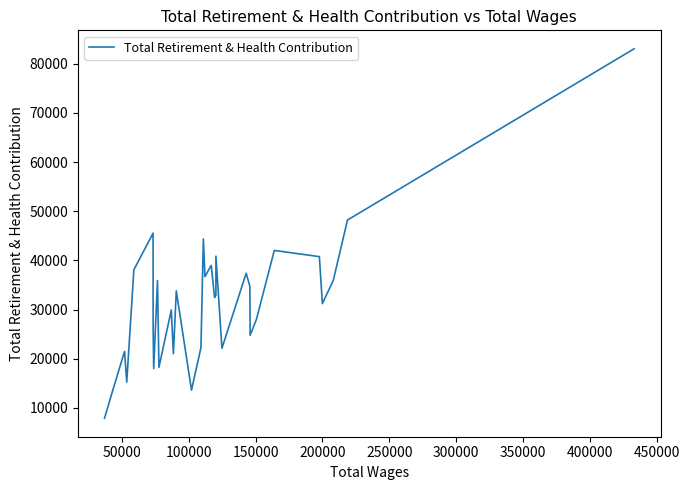

What is the maximum value shown in the chart?

83053